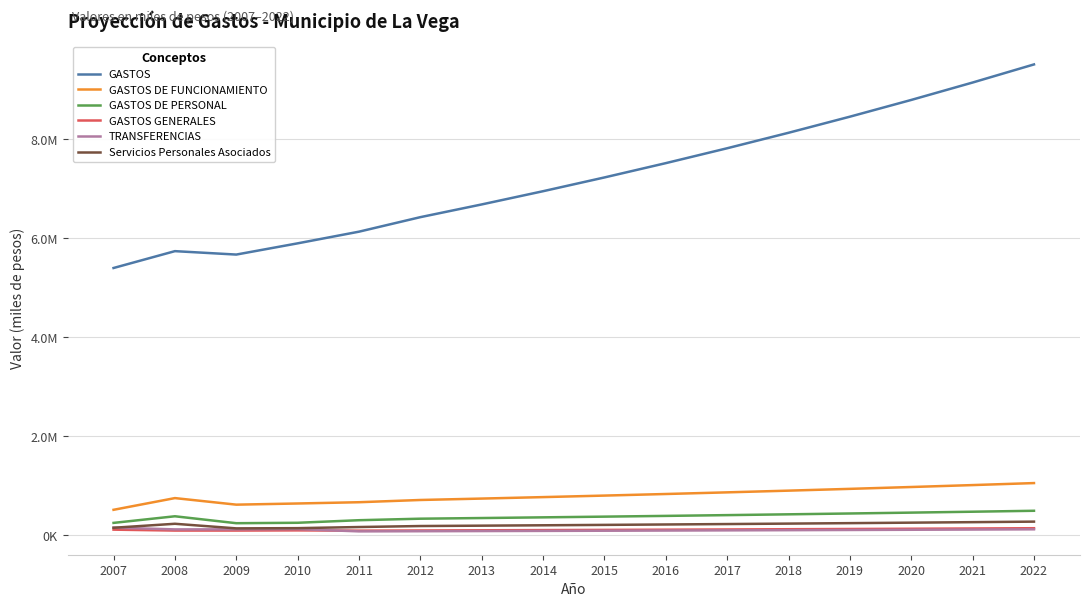

Between 2010 and 2012, which series saw the biggest shift?

GASTOS